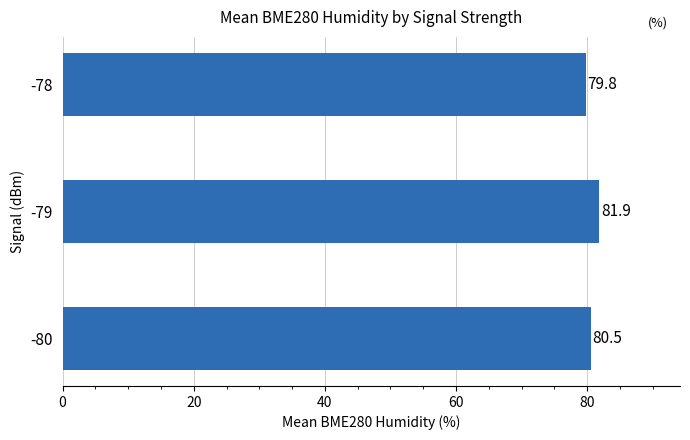

What is the sum of all values?

242.2